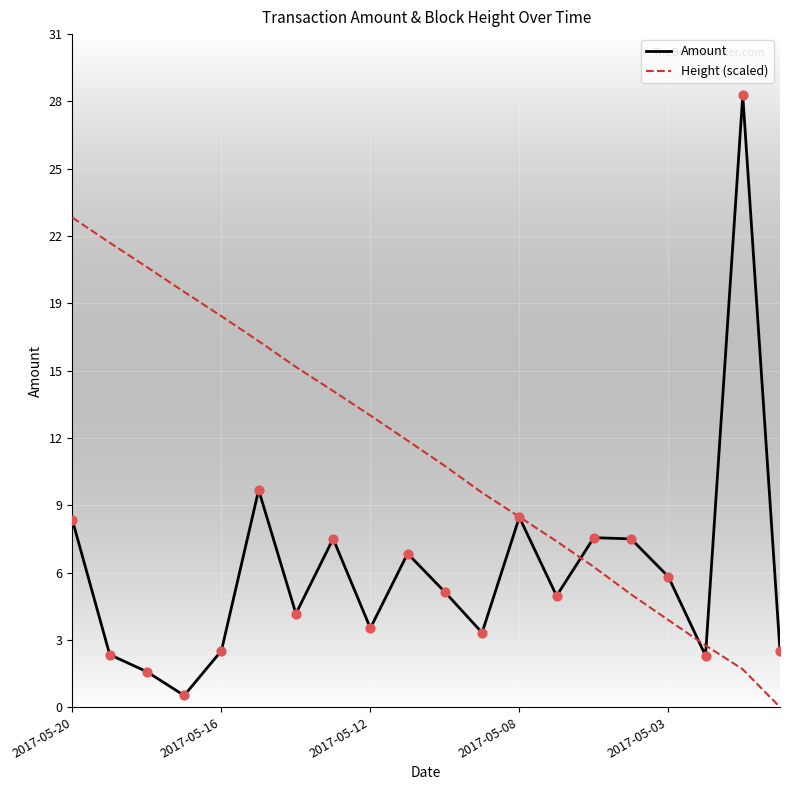

At which category is the sum across all series the highest?

2017-05-20